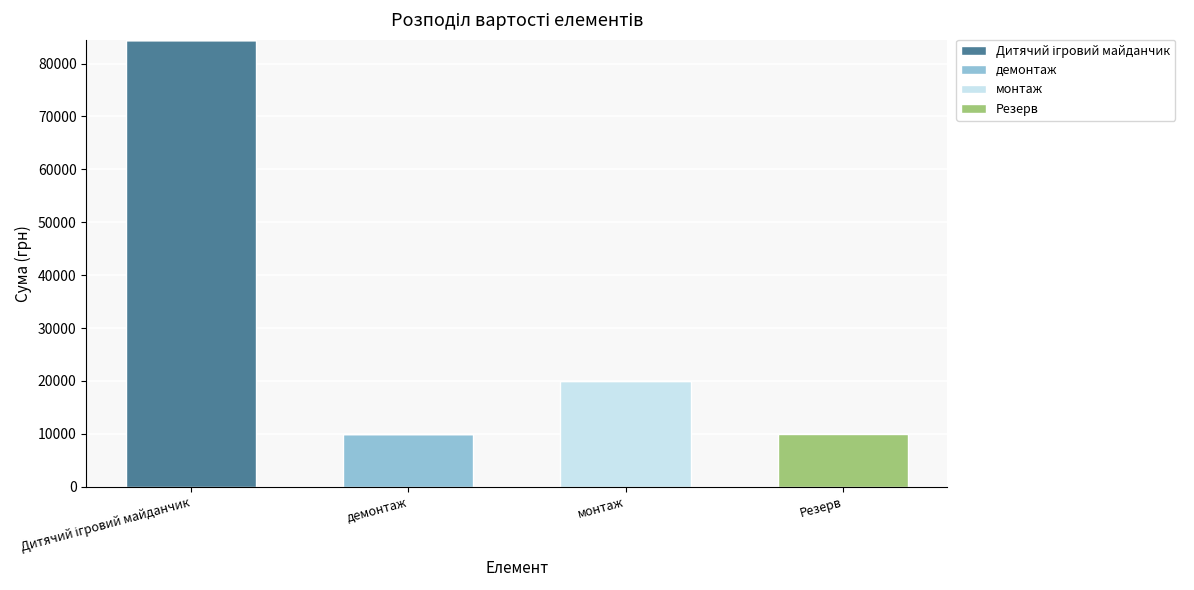

List the labels in order of монтаж value, largest first.

монтаж, Дитячий ігровий майданчик, демонтаж, Резерв